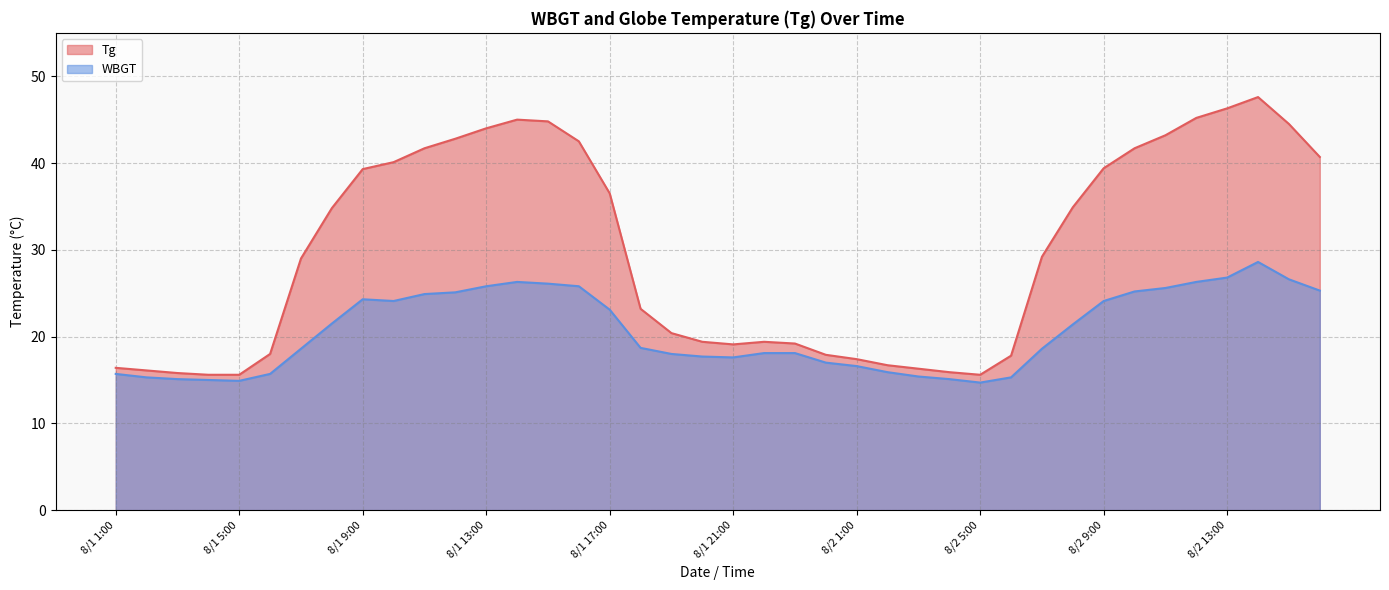

The Tg series shows 40.7 at 8/2 16:00. True or false?

True